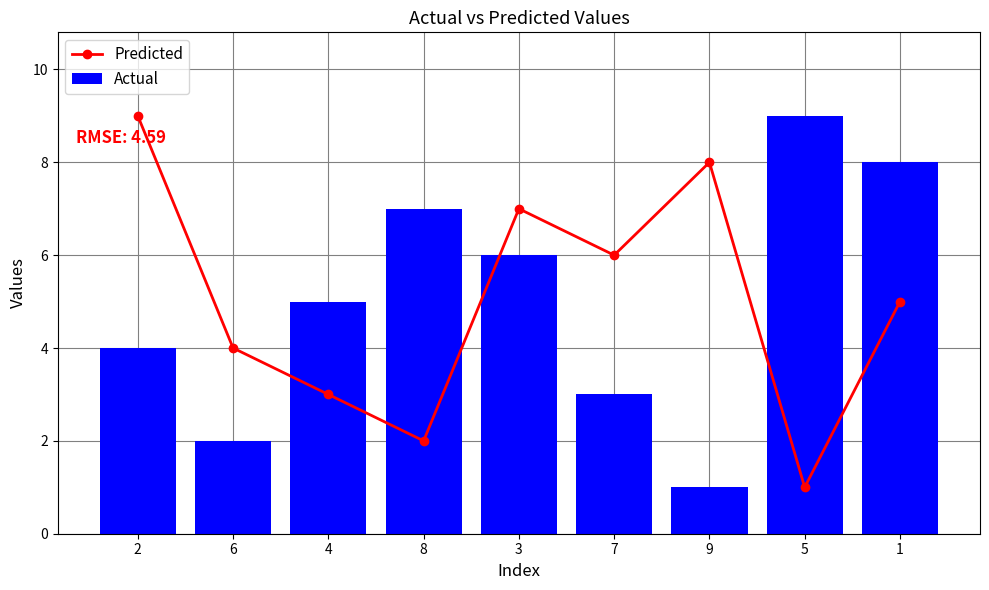

At which category is the sum across all series the highest?

2